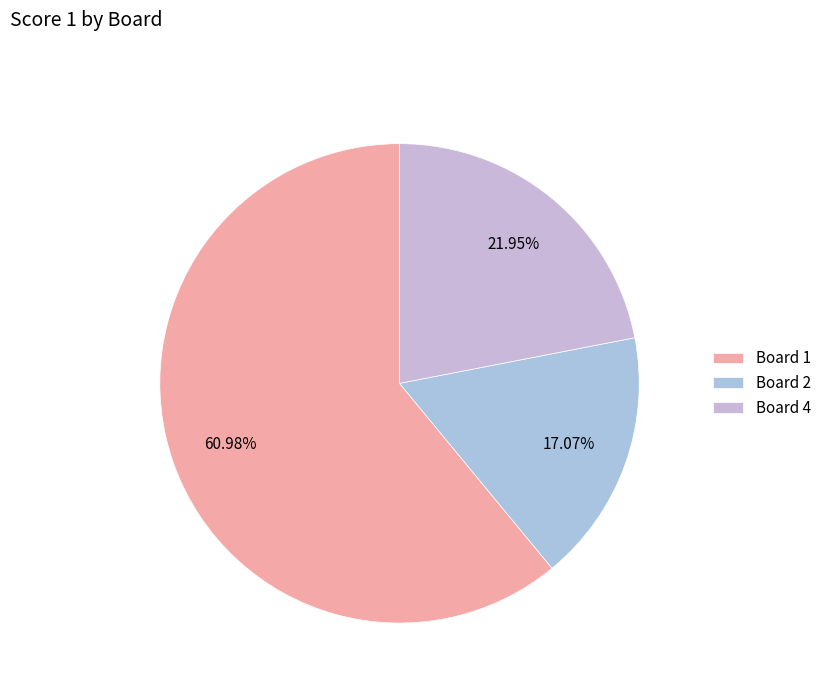

What is the majority slice?

Board 1